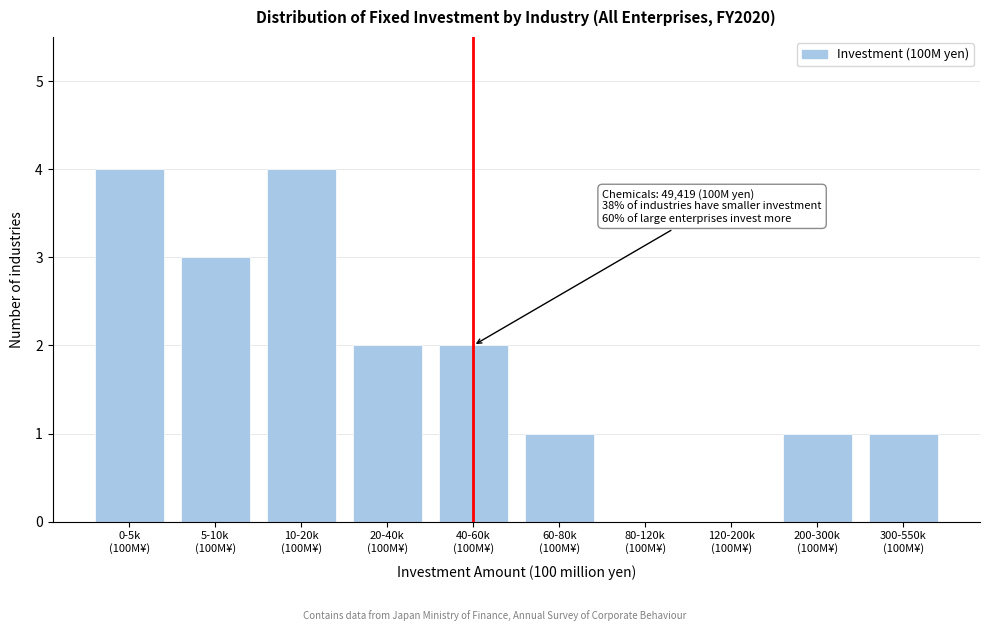

What is the sum of all values?

18